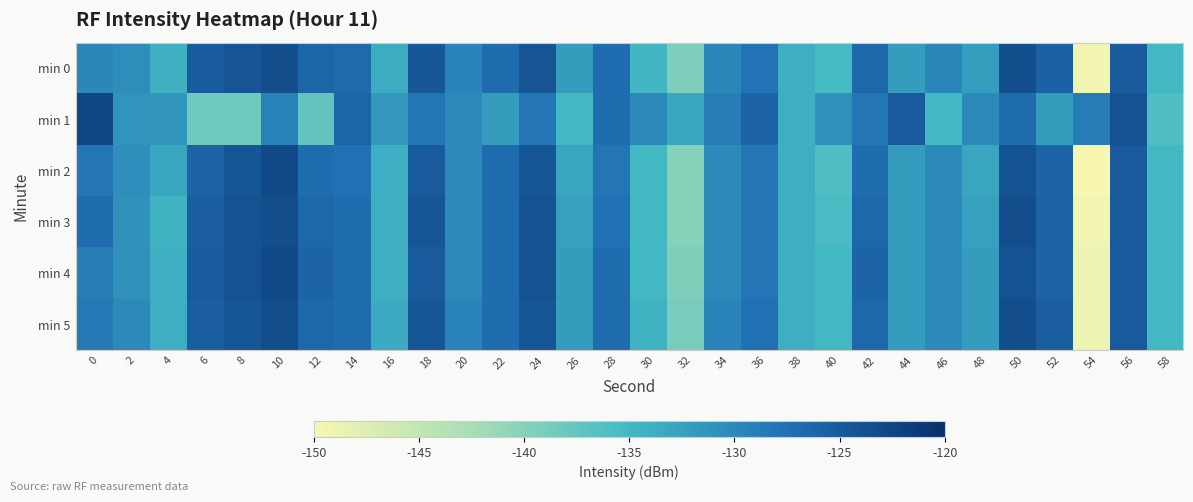

Reading left to right, list all the values displayed in this chart.

min 0: 0=-129.8	2=-130.5	4=-134.1	6=-125.3	8=-124.2	10=-123.5	12=-126.3	14=-126.8	16=-133.7	18=-124.6	20=-129.5	22=-126.8	24=-124.3	26=-132.1	28=-127.1	30=-134.9	32=-139.4	34=-129.7	36=-127.8	38=-134.0	40=-135.3	42=-126.5	44=-132.0	46=-129.9	48=-132.1	50=-123.6	52=-125.8	54=-149.4	56=-125.0	58=-135.0
min 1: 0=-122.7	2=-131.2	4=-131.4	6=-138.4	8=-138.4	10=-129.2	12=-137.4	14=-126.2	16=-131.6	18=-128.2	20=-130.0	22=-132.0	24=-128.0	26=-135.0	28=-127.0	30=-130.0	32=-133.0	34=-129.0	36=-126.0	38=-134.0	40=-131.0	42=-128.0	44=-125.0	46=-135.0	48=-130.0	50=-127.0	52=-132.0	54=-129.0	56=-124.0	58=-136.0
min 2: 0=-128.0	2=-130.5	4=-133.0	6=-126.0	8=-124.5	10=-123.0	12=-127.0	14=-127.5	16=-134.0	18=-125.0	20=-130.0	22=-127.0	24=-124.5	26=-133.0	28=-128.0	30=-135.0	32=-140.0	34=-130.0	36=-128.0	38=-134.0	40=-136.0	42=-127.0	44=-132.0	46=-130.0	48=-133.0	50=-124.0	52=-126.0	54=-150.0	56=-125.0	58=-135.0
min 3: 0=-127.0	2=-131.0	4=-134.5	6=-125.5	8=-124.0	10=-123.5	12=-126.5	14=-127.0	16=-134.0	18=-124.5	20=-130.0	22=-127.0	24=-124.0	26=-132.5	28=-127.5	30=-135.0	32=-140.0	34=-130.0	36=-128.0	38=-134.0	40=-135.5	42=-126.5	44=-132.0	46=-130.0	48=-132.5	50=-123.5	52=-126.0	54=-149.5	56=-125.0	58=-135.0
min 4: 0=-129.0	2=-131.0	4=-134.0	6=-125.0	8=-124.0	10=-123.0	12=-126.0	14=-127.0	16=-134.0	18=-125.0	20=-130.0	22=-127.0	24=-124.0	26=-132.0	28=-127.0	30=-135.0	32=-139.5	34=-130.0	36=-128.0	38=-134.0	40=-135.0	42=-126.0	44=-132.0	46=-130.0	48=-132.0	50=-124.0	52=-126.0	54=-149.0	56=-125.0	58=-135.0
min 5: 0=-128.5	2=-130.0	4=-134.0	6=-125.5	8=-124.5	10=-123.5	12=-126.5	14=-127.0	16=-133.5	18=-124.5	20=-129.5	22=-127.0	24=-124.5	26=-132.0	28=-127.0	30=-134.5	32=-139.0	34=-129.5	36=-127.5	38=-134.0	40=-135.0	42=-126.5	44=-132.0	46=-130.0	48=-132.0	50=-123.5	52=-125.5	54=-149.0	56=-125.0	58=-135.0